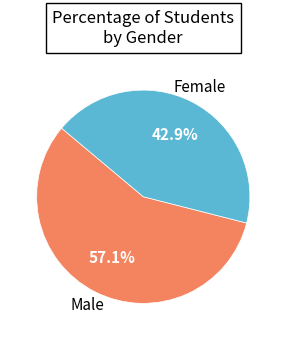

Which slice is the smallest?

Female